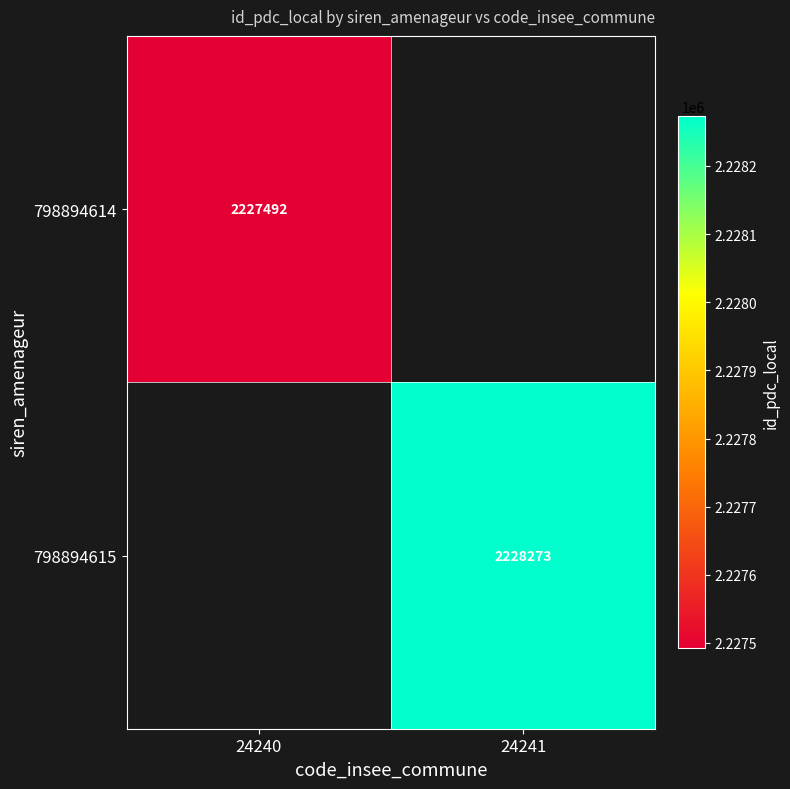

The 798894614 series shows 1142752 at 24240. True or false?

False